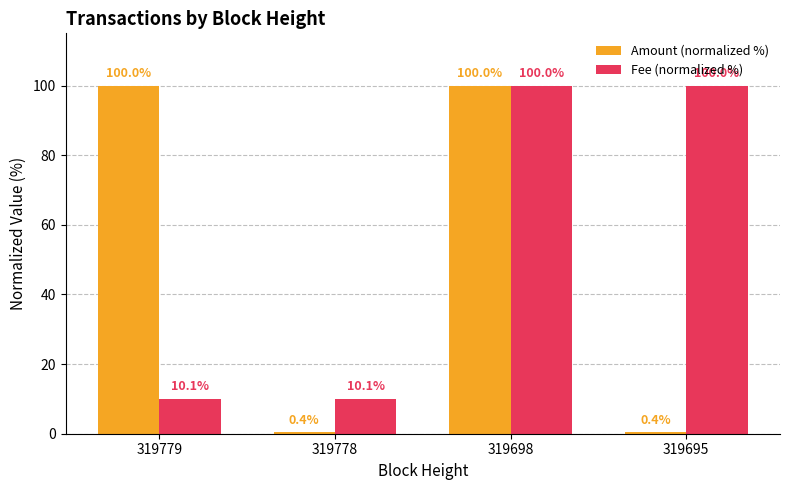

Reading left to right, list all the values displayed in this chart.

Amount (normalized %): 100.0	0.4	100.0	0.4
Fee (normalized %): 10.1	10.1	100.0	100.0